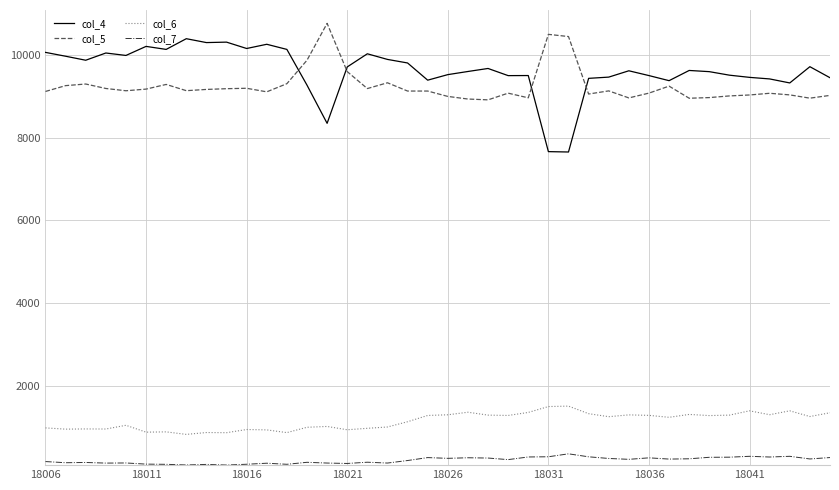

Which series has the widest spread of values?

col_4